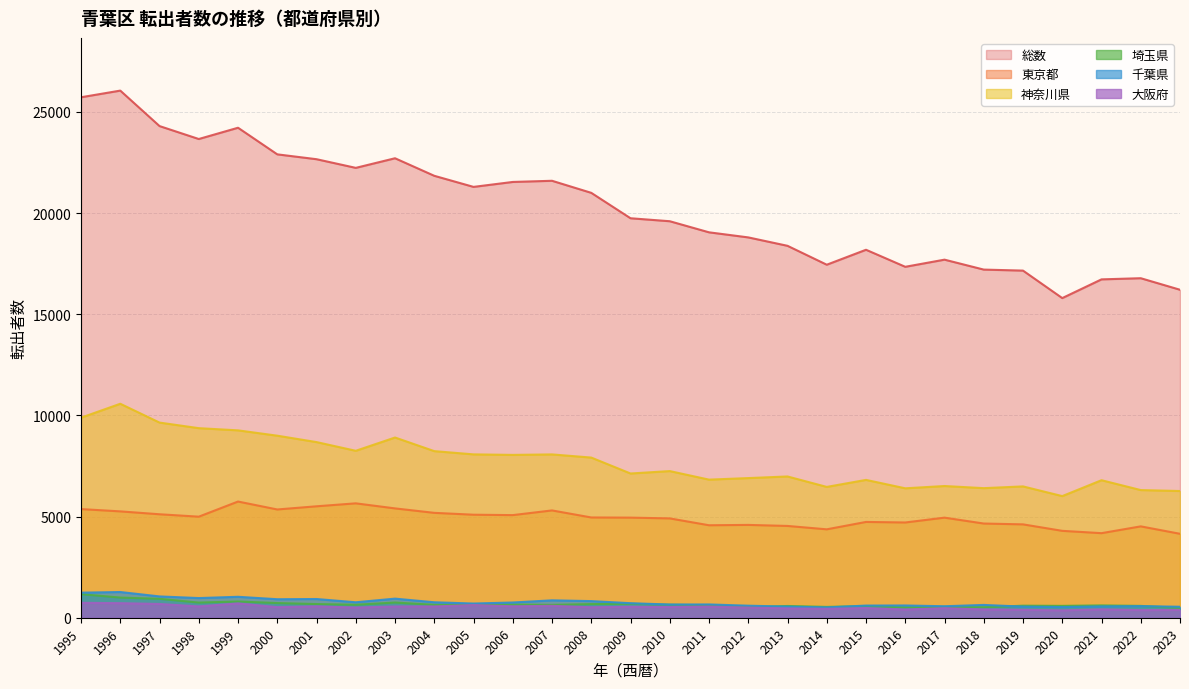

Count the number of data series in this chart.

6